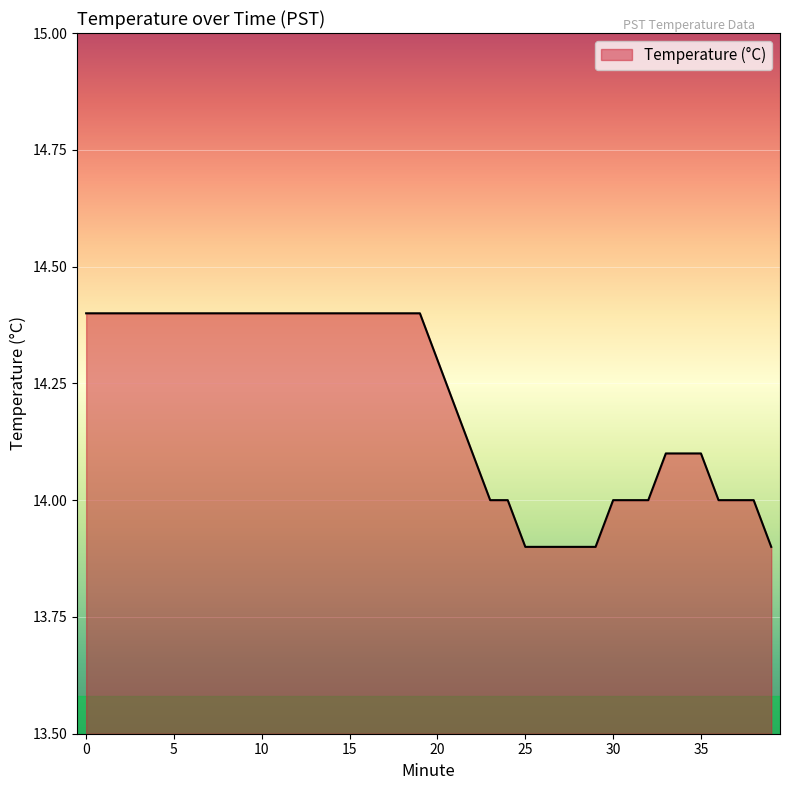

What is the difference between the maximum and minimum values?

0.5